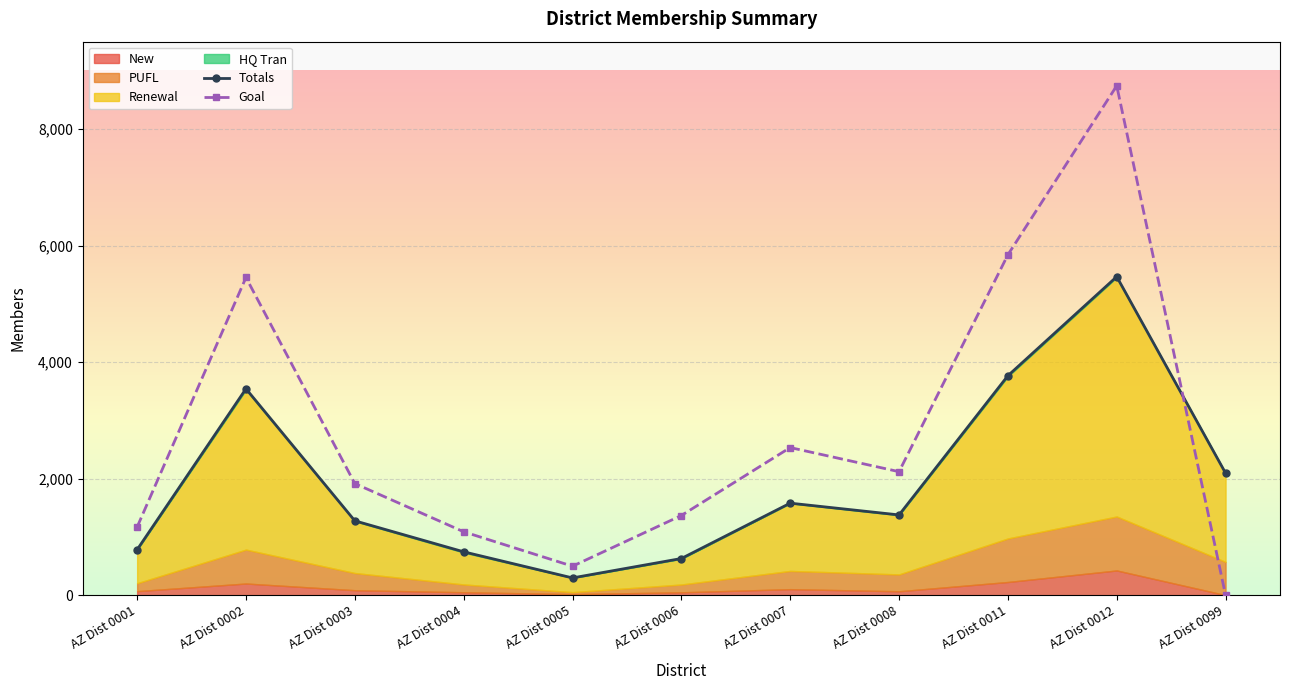

The value of Goal at AZ Dist 0002 is 2093. True or false?

False